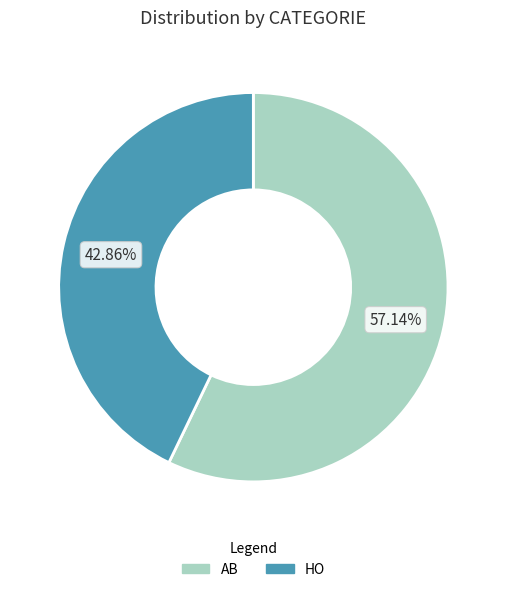

Combined, what portion of the pie is HO and AB?

100.0%